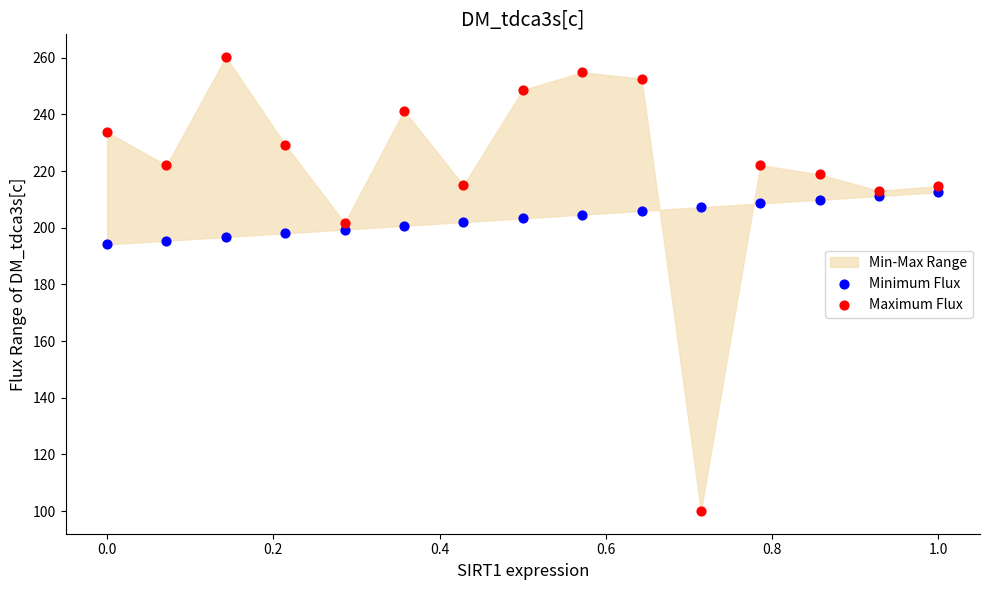

Which series reaches the minimum Y coordinate?

Maximum Flux